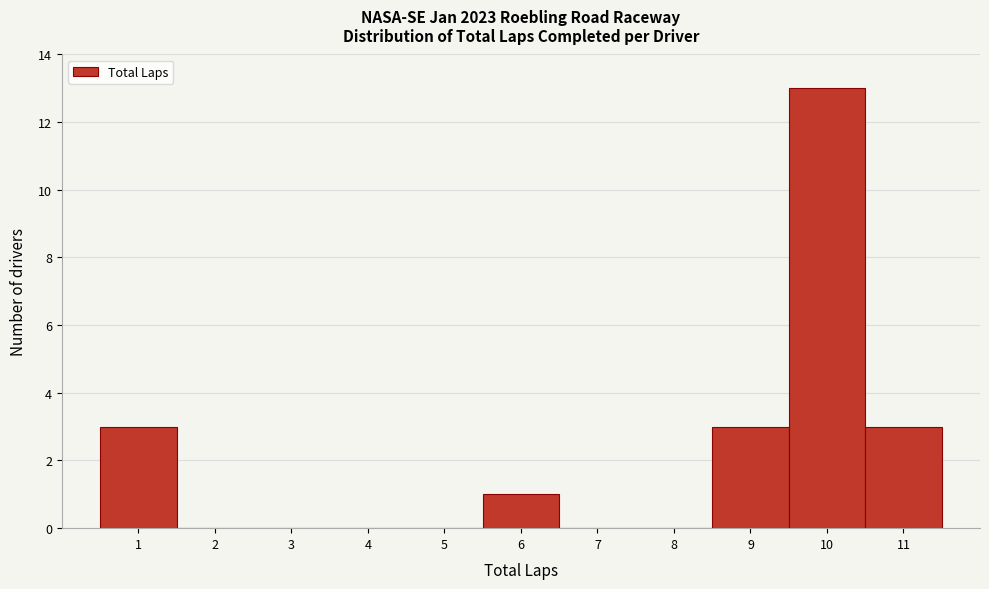

Reading left to right, list every bar in this chart as the range it spans on the x-axis followed by its height. The values are not printed on the chart, so give them approximately, as read against the axis.

0.5 to 1.5: 3
1.5 to 2.5: 0
2.5 to 3.5: 0
3.5 to 4.5: 0
4.5 to 5.5: 0
5.5 to 6.5: 1
6.5 to 7.5: 0
7.5 to 8.5: 0
8.5 to 9.5: 3
9.5 to 10.5: 13
10.5 to 11.5: 3